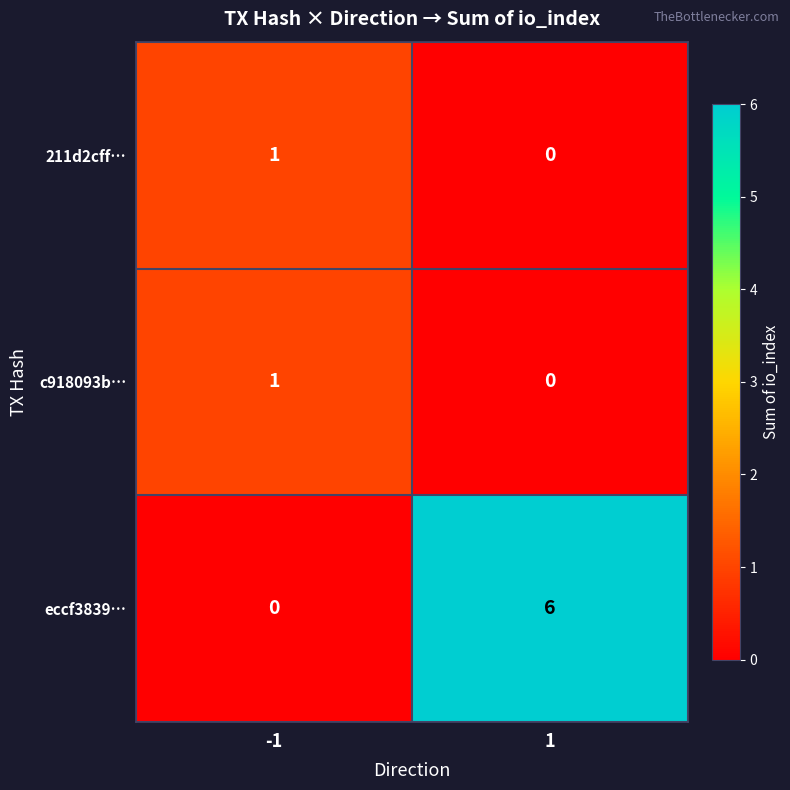

Reading left to right, transcribe all the data shown in this chart.

211d2cff…: -1=1	1=0
c918093b…: -1=1	1=0
eccf3839…: -1=0	1=6